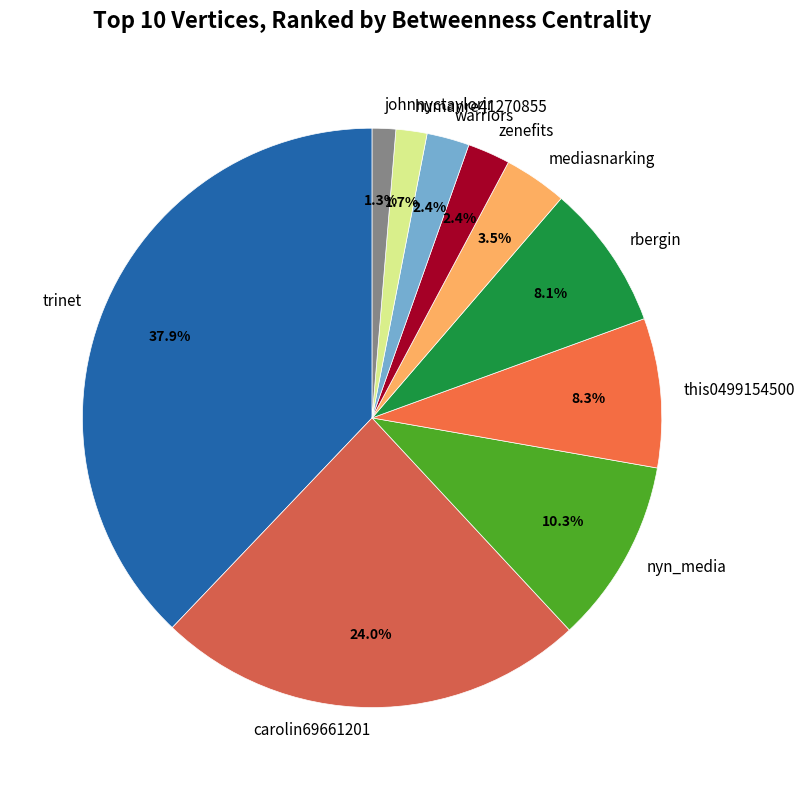

To the nearest percent, what is the combined percentage of rbergin and carolin69661201?

32%